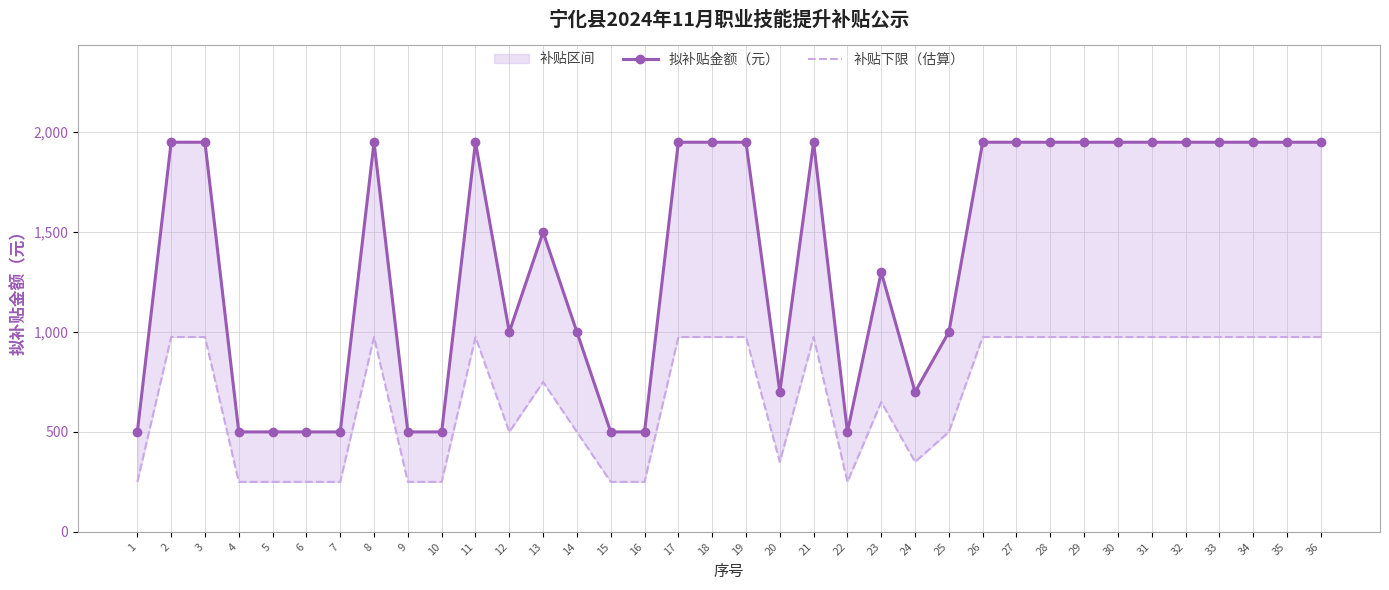

Which series has the largest total across all categories?

拟补贴金额（元）